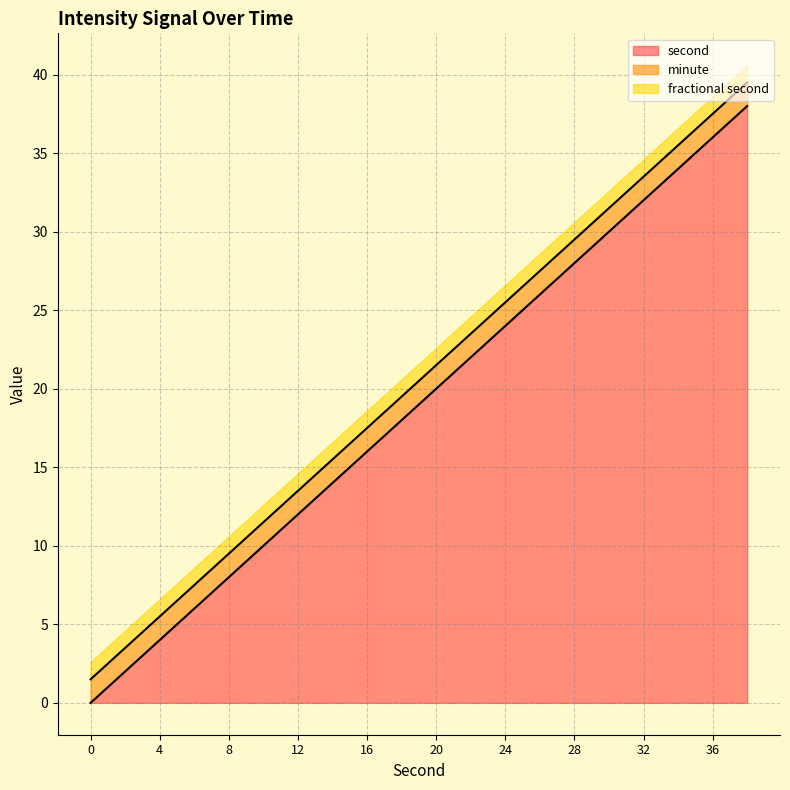

What is the maximum value for second?

38.0